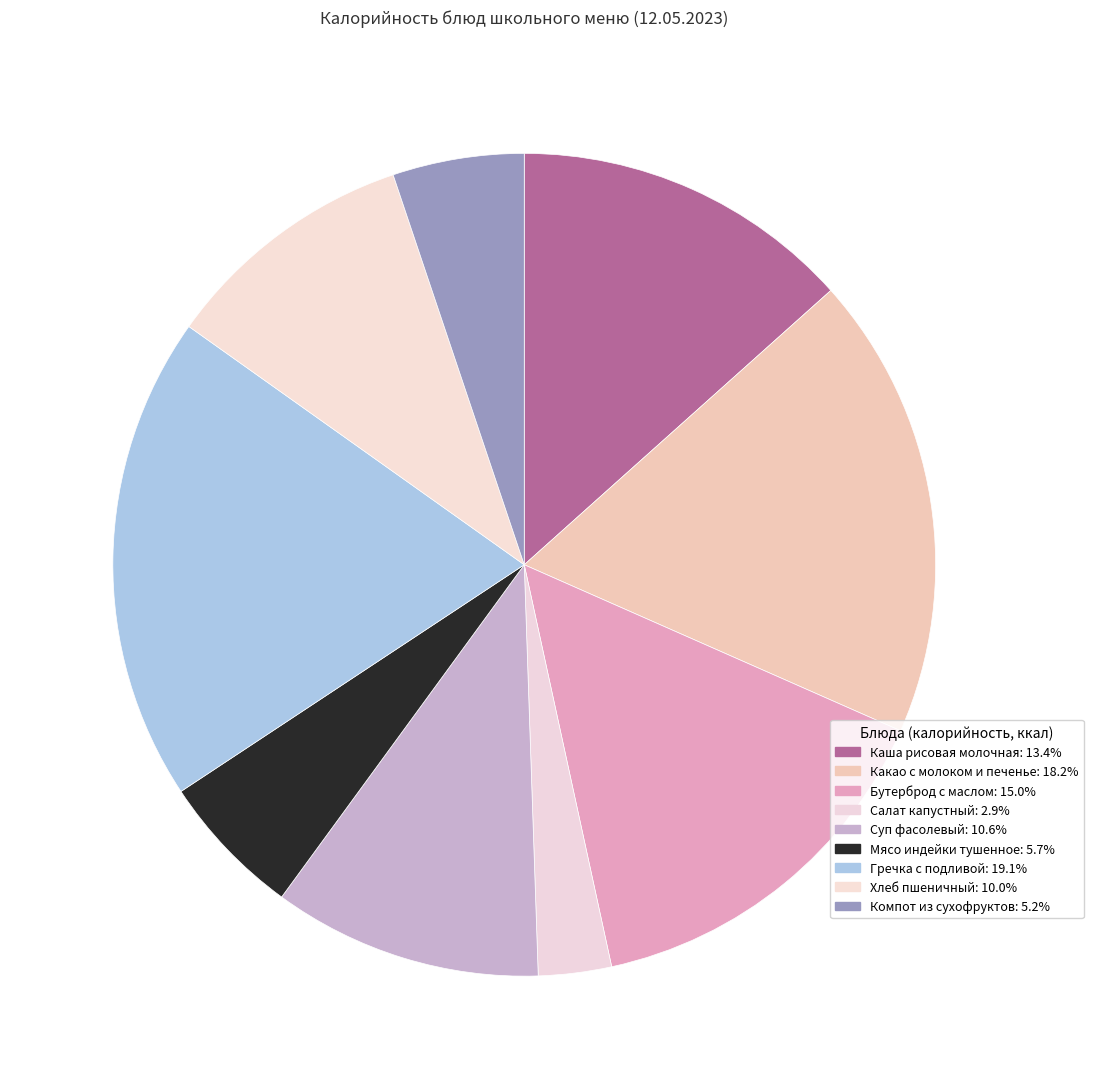

Which category has the biggest portion of the pie?

Гречка с подливой